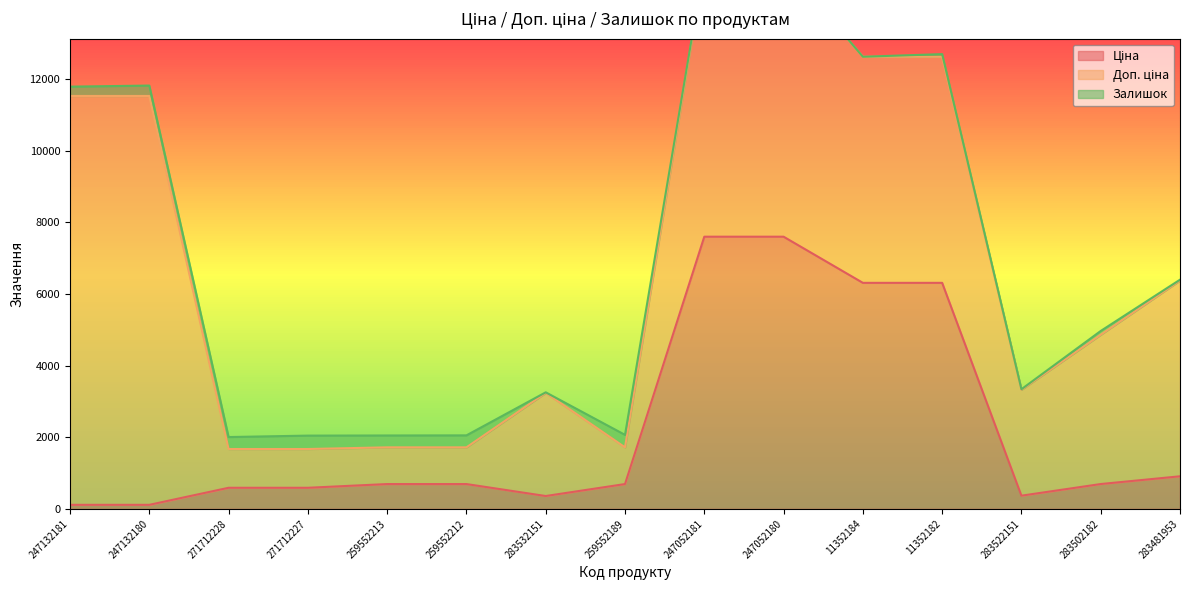

Which series has the largest total across all categories?

Доп. ціна